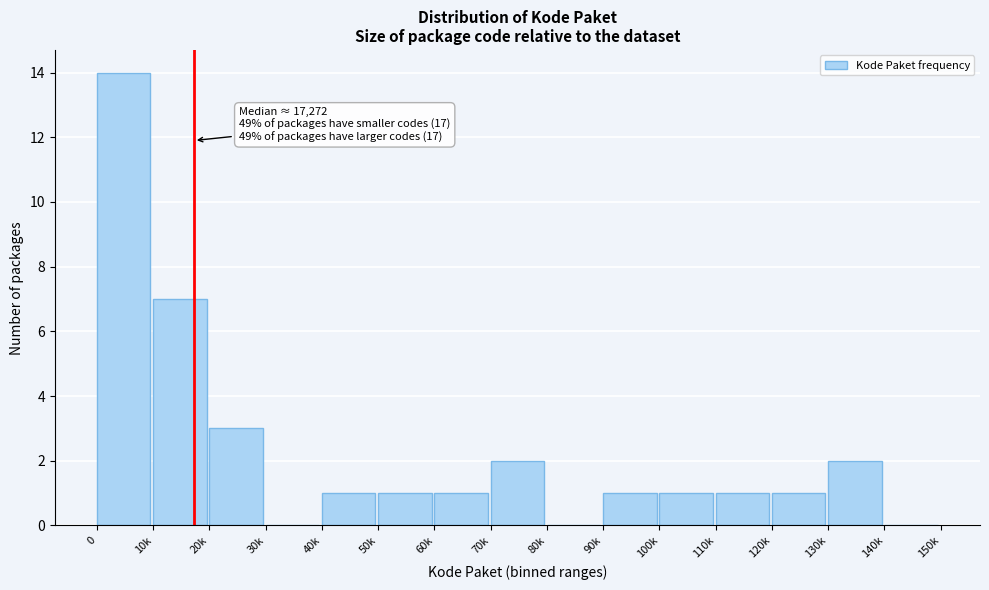

Reading left to right, what are all the values shown in this chart?

0=14	10k=7	20k=3	30k=0	40k=1	50k=1	60k=1	70k=2	80k=0	90k=1	100k=1	110k=1	120k=1	130k=2	140k=0